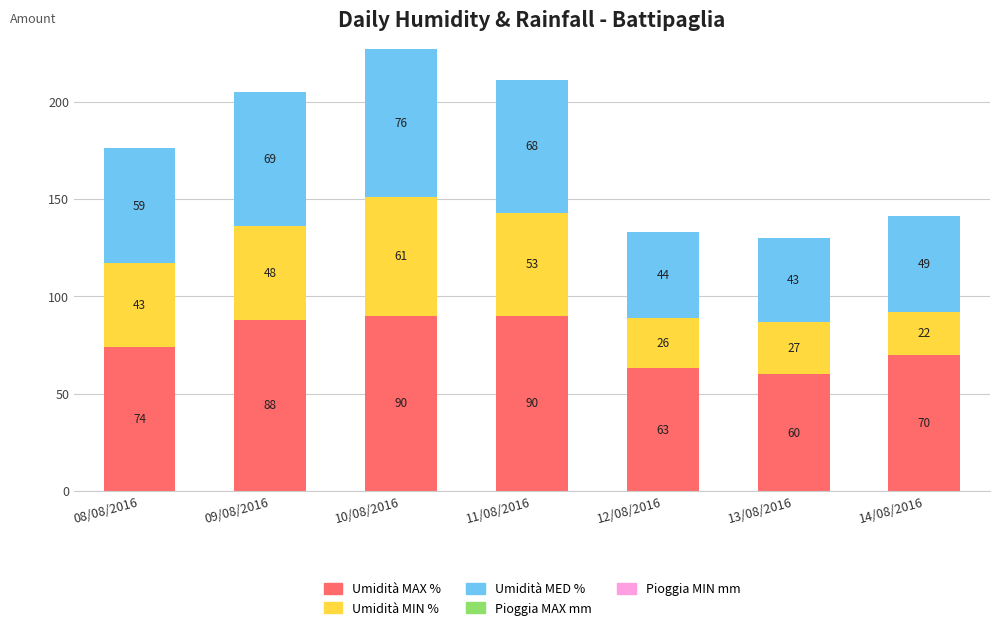

Which category has the lowest value in the Umidità MAX % series?

13/08/2016